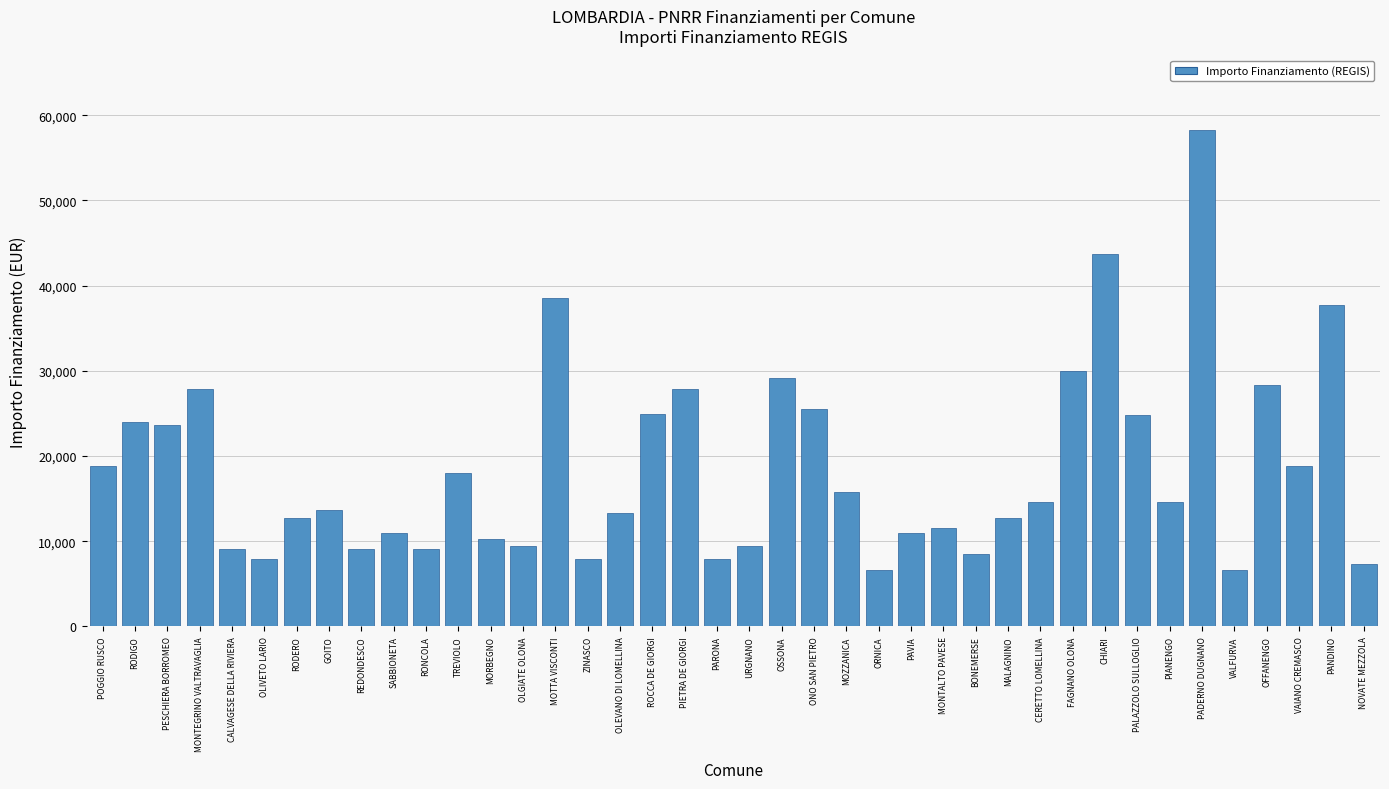

What is the difference between the maximum and minimum values?

51595